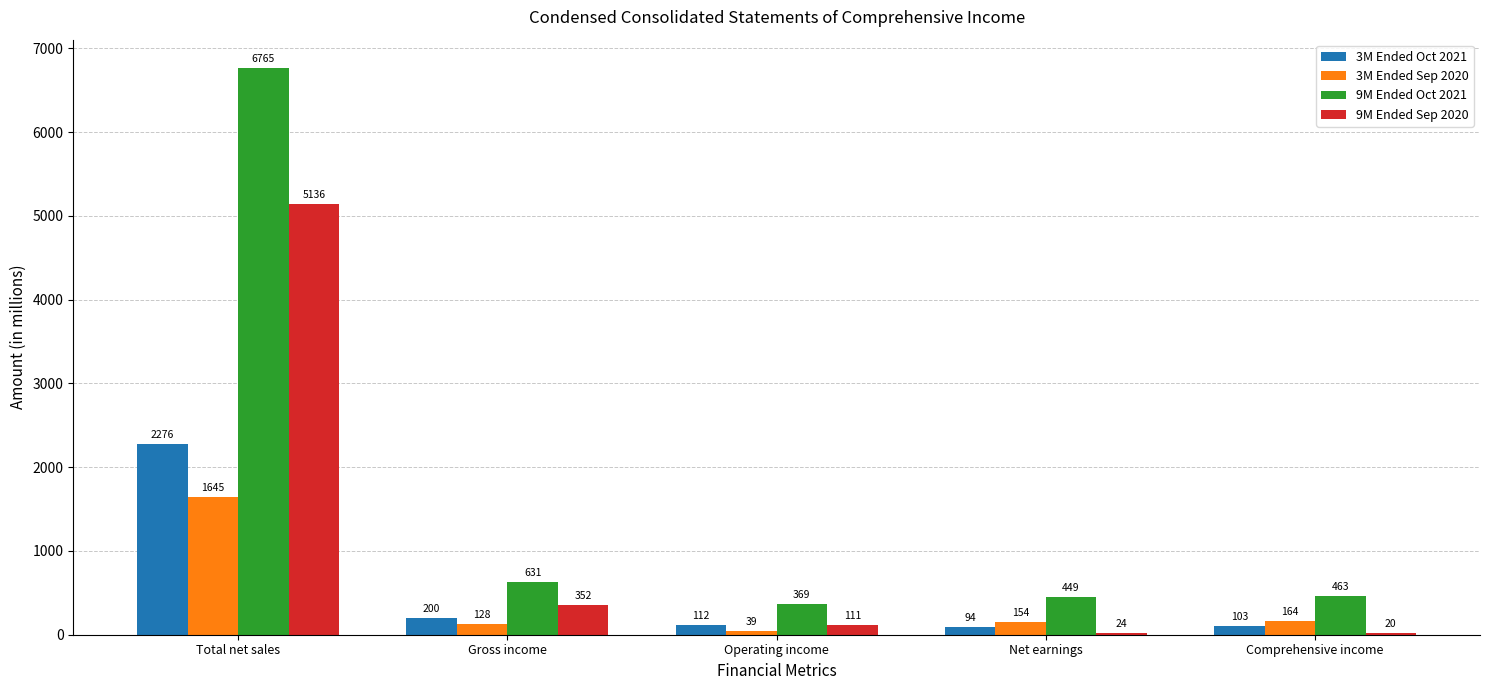

Is it true that 3M Ended Oct 2021 equals 103 at Comprehensive income?

True